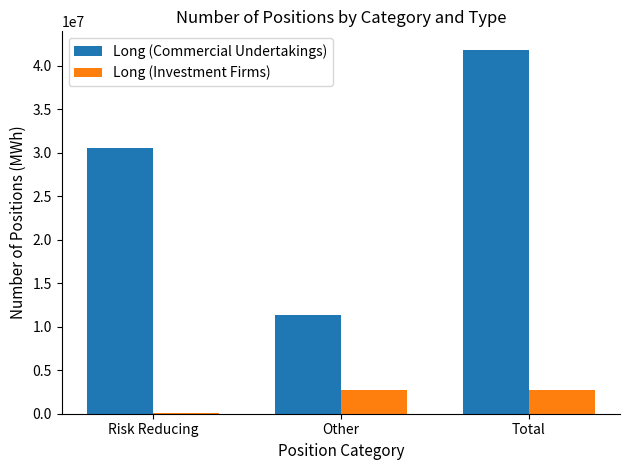

Which series has the largest total across all categories?

Long (Commercial Undertakings)